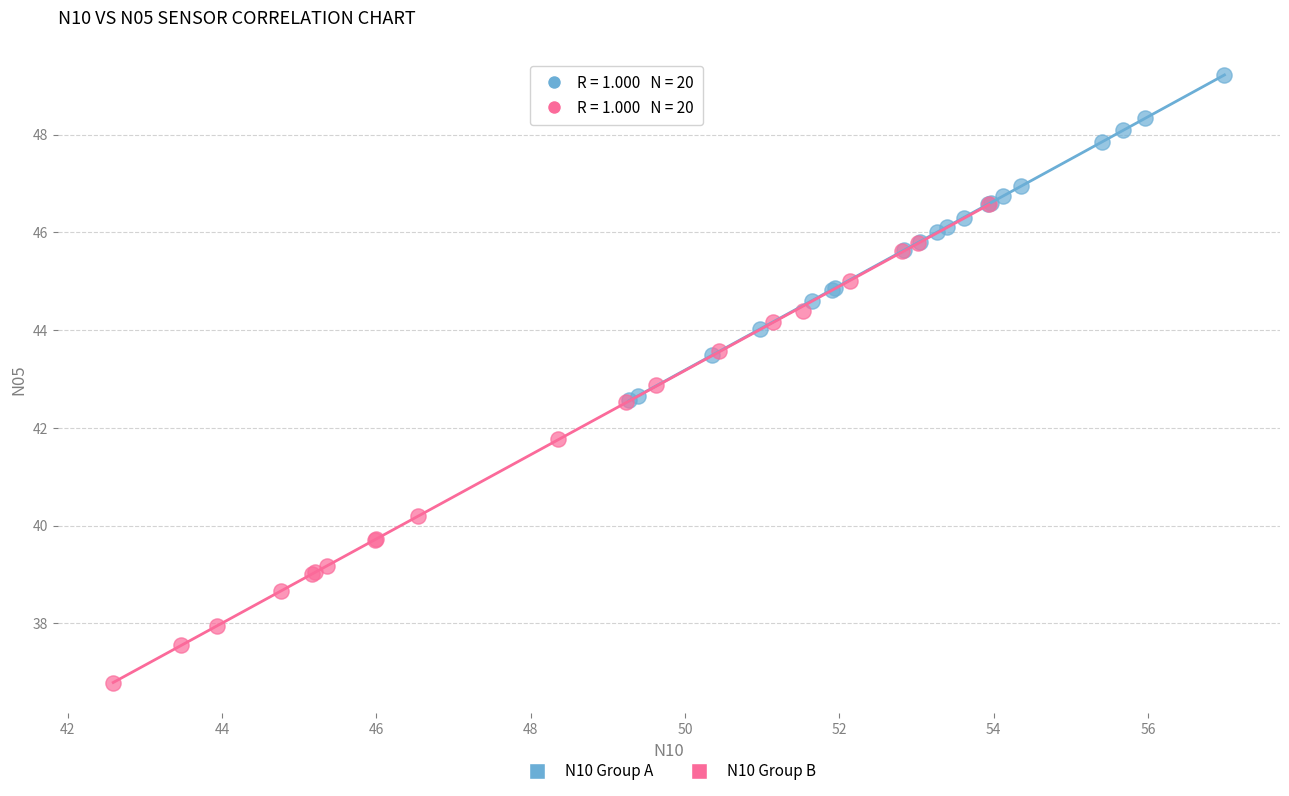

Which series has the largest Y range (max minus min)?

N10 Group B